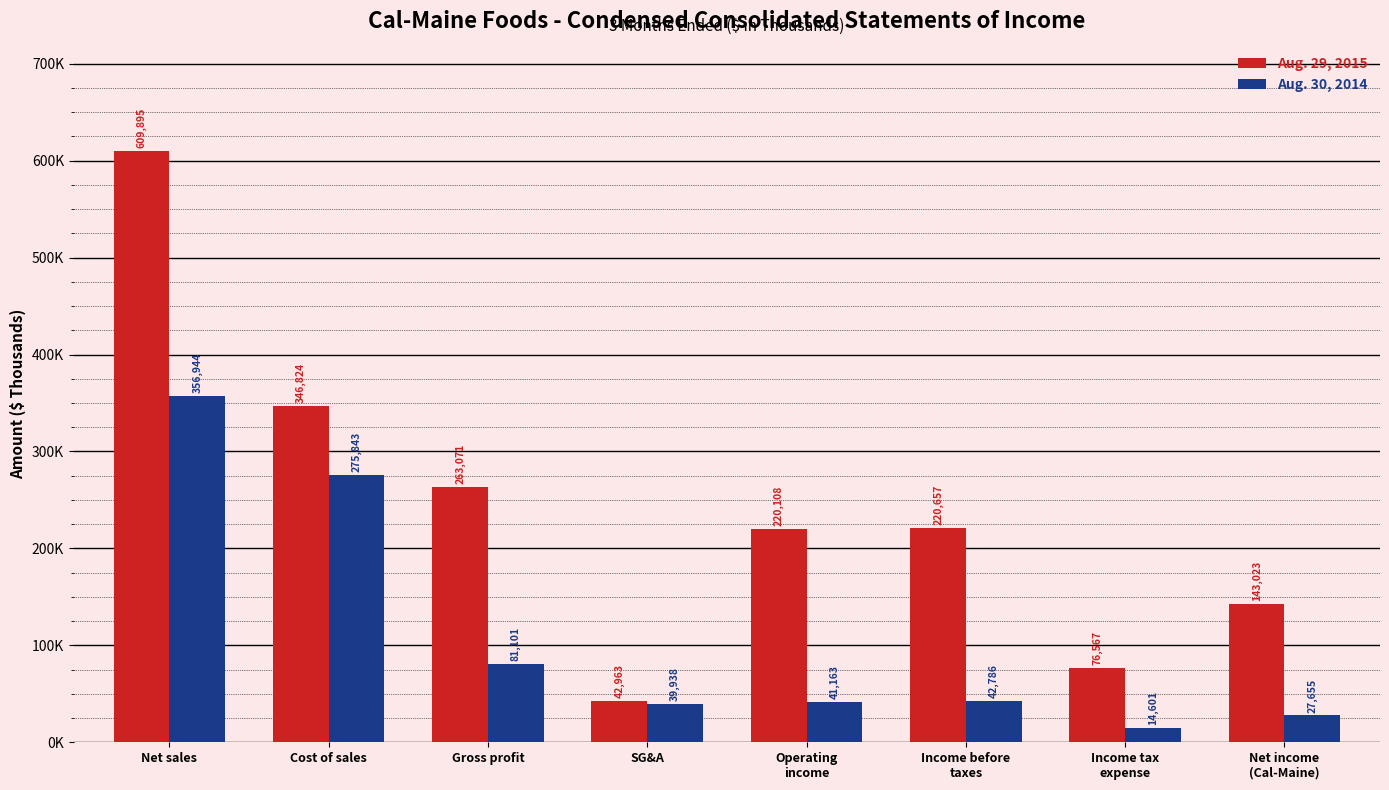

Which series changed the most between Gross profit and Income tax
expense?

Aug. 29, 2015